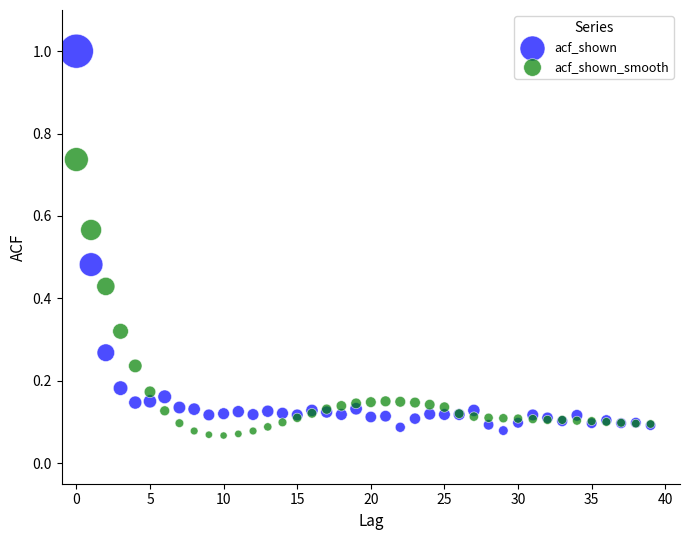

Which series reaches the maximum Y coordinate?

acf_shown